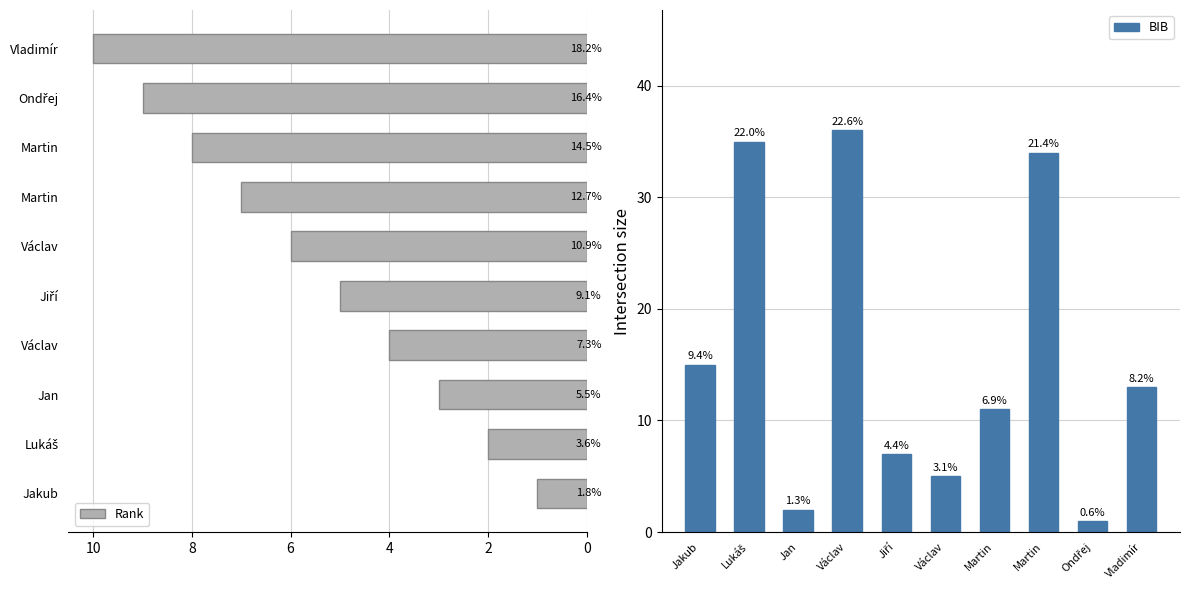

Reading left to right, what are all the values shown in this chart?

Rank: 1	2	3	4	5	6	7	8	9	10
BIB: 15	35	2	36	7	5	11	34	1	13